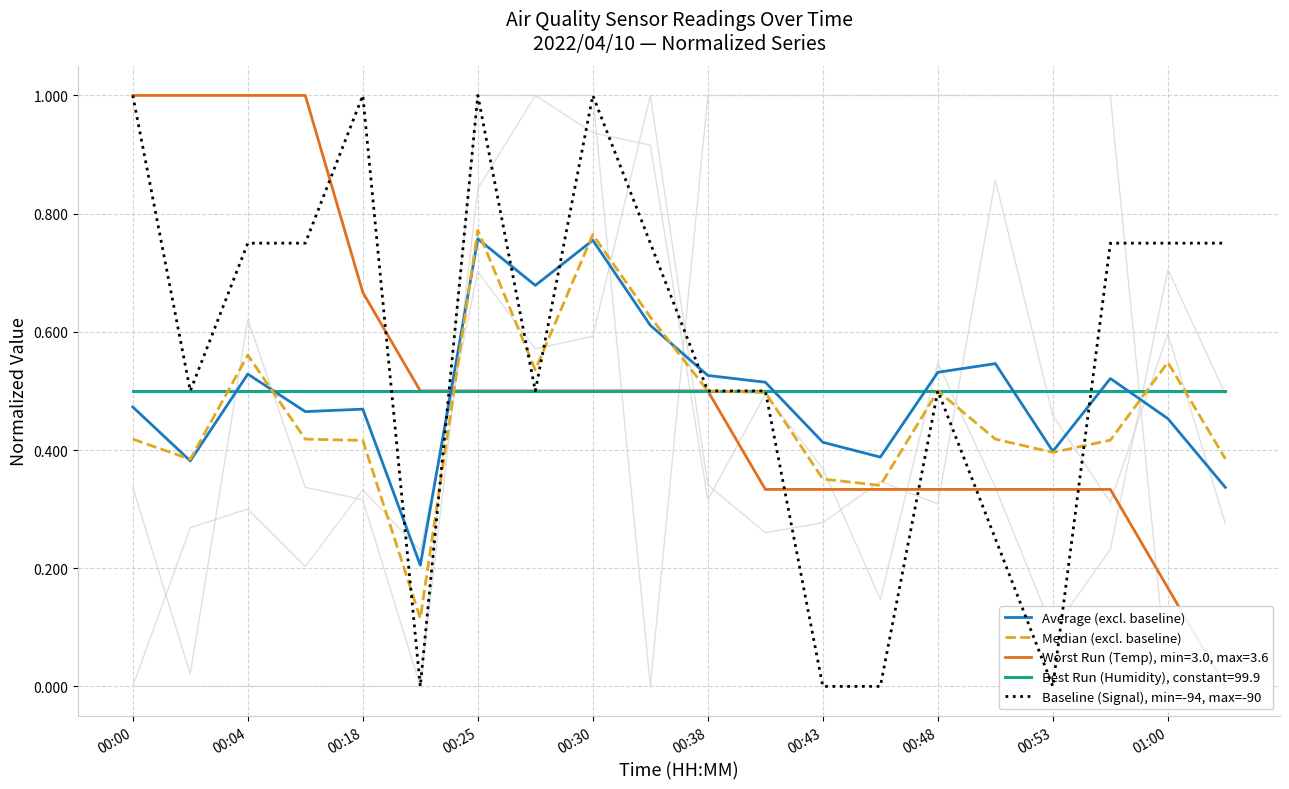

Is the value of Average (excl. baseline) at 17 greater than the value of Baseline (Signal), min=-94, max=-90 at 11?

Yes